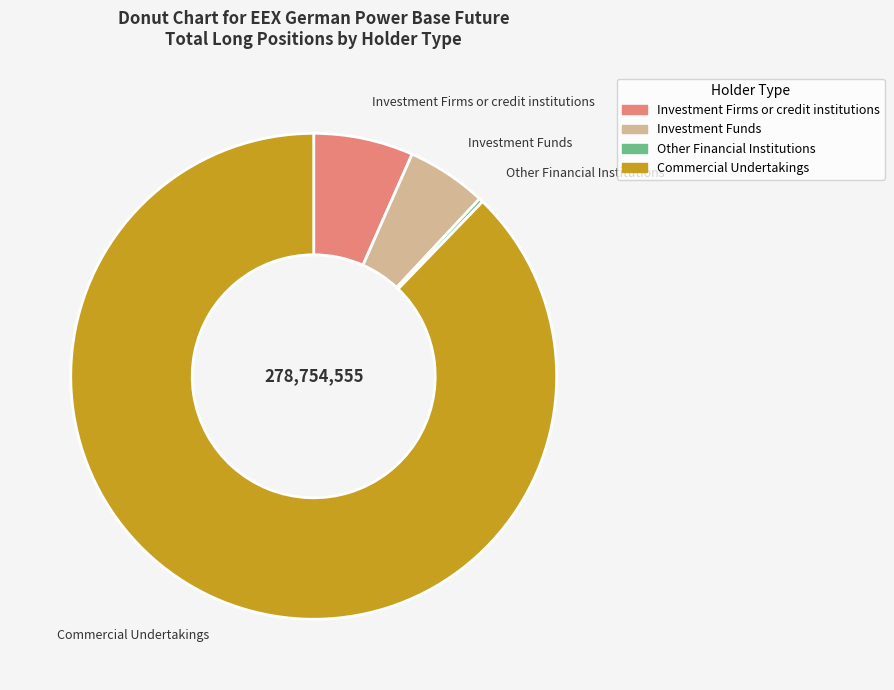

Approximately how many times larger is the value at Investment Funds compared to Investment Firms or credit institutions?

0.8